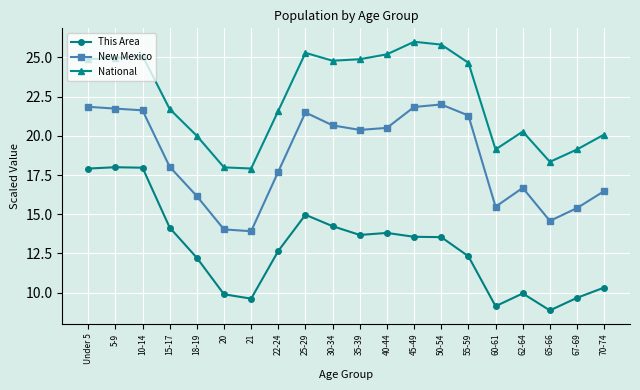

What is the smallest value displayed?

8.9